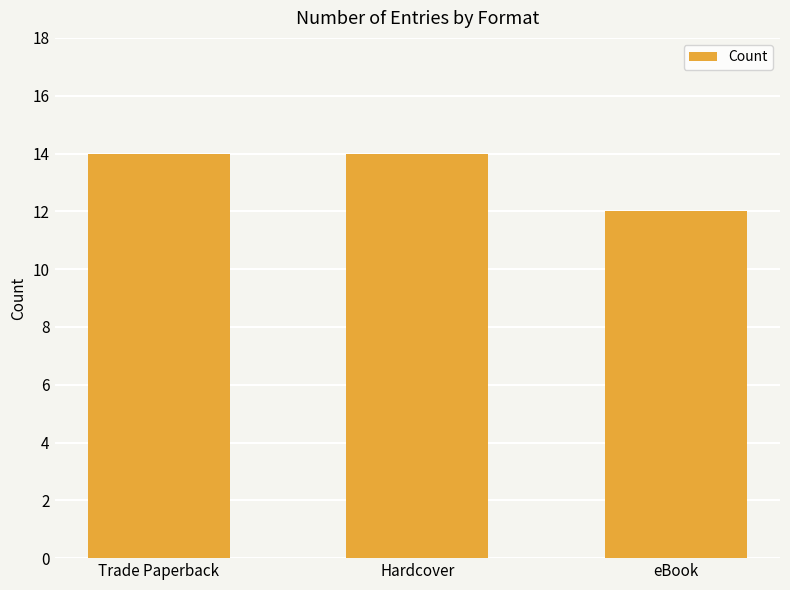

What is the ratio of the value at Hardcover to the value at Trade Paperback?

1.0